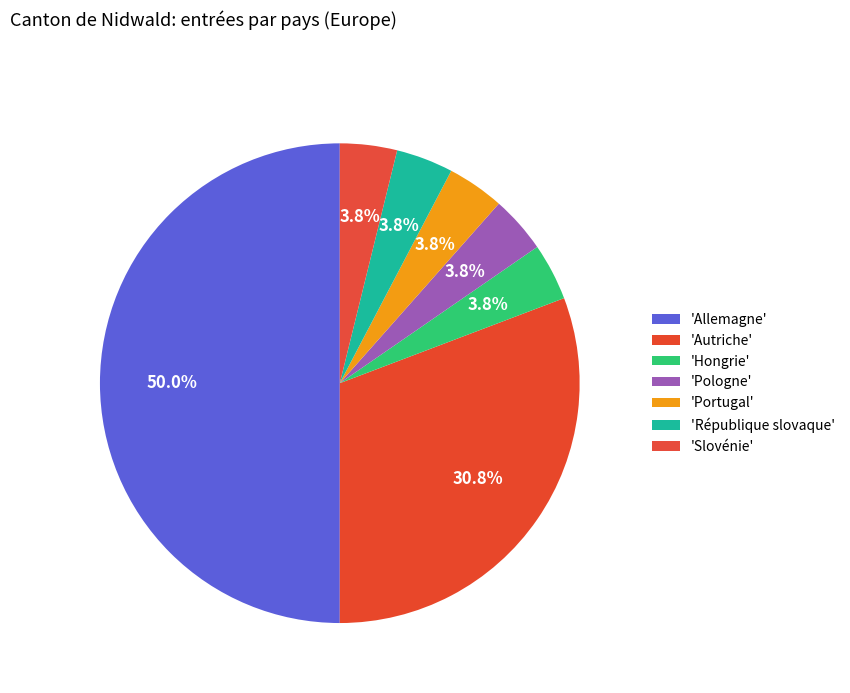

How many segments does this pie chart have?

7